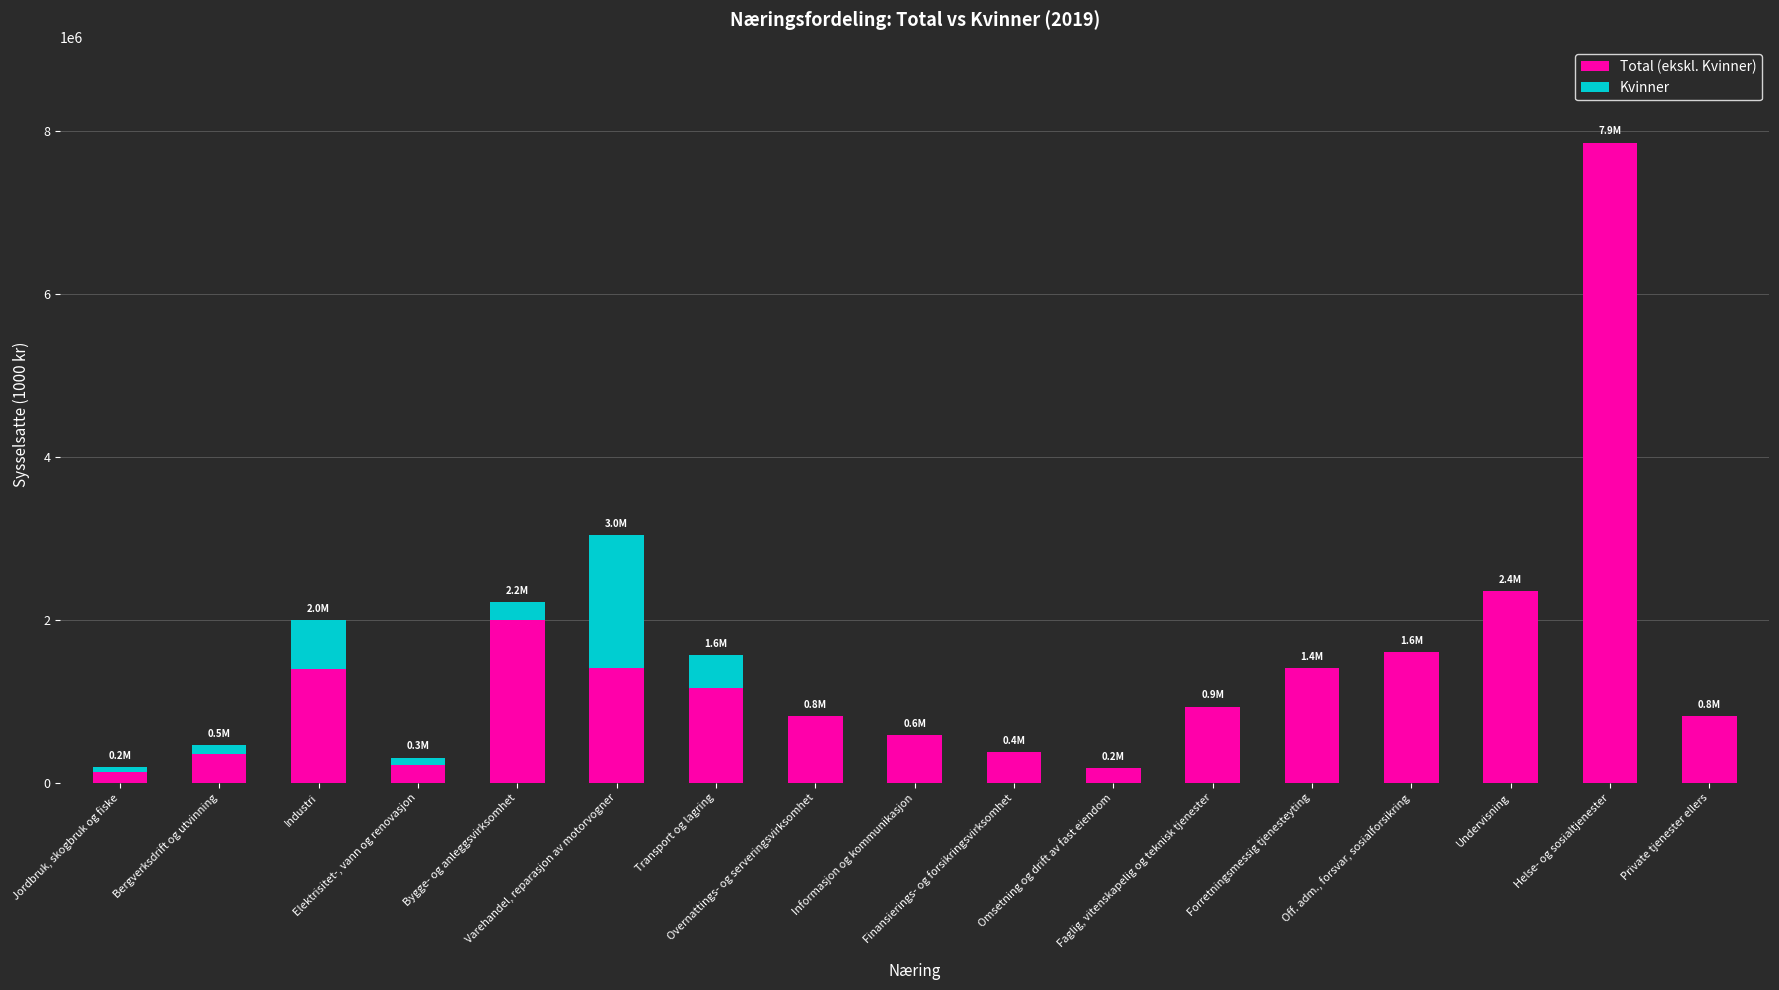

Which series has the largest range (max minus min)?

Total (ekskl. Kvinner)